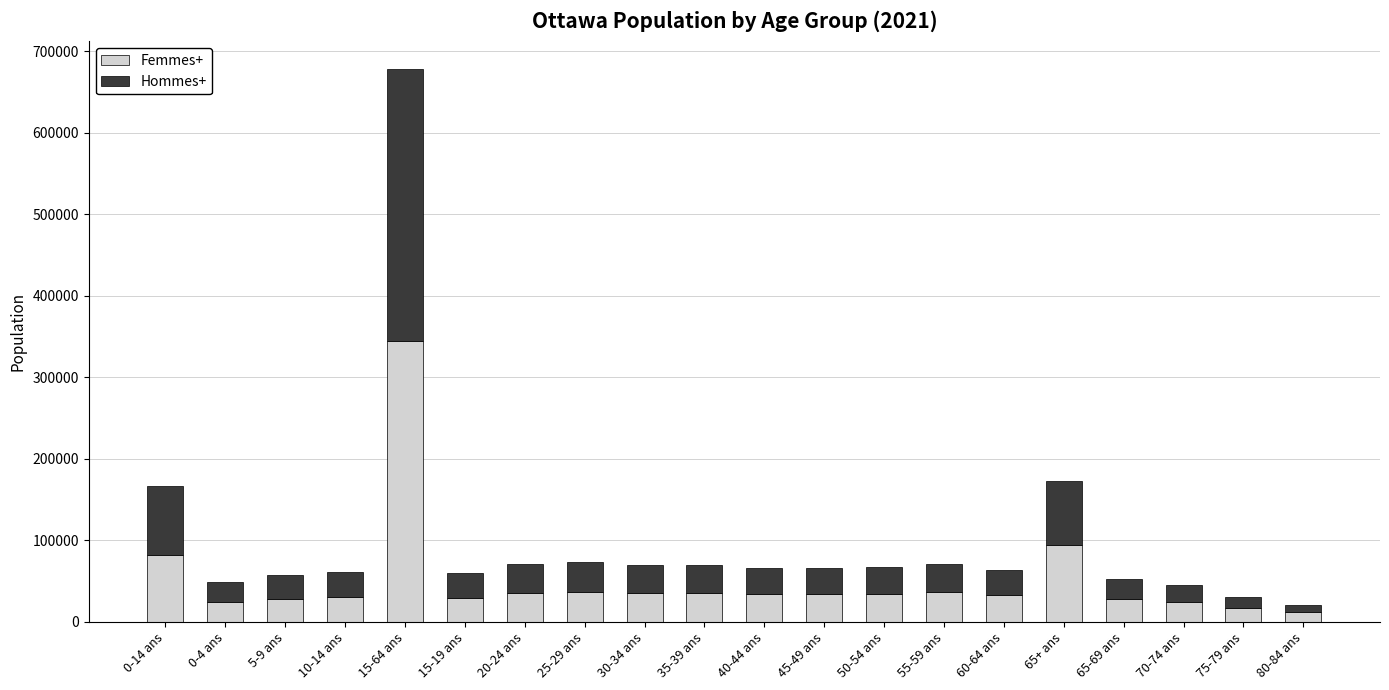

At which label does Femmes+ reach its peak?

15-64 ans